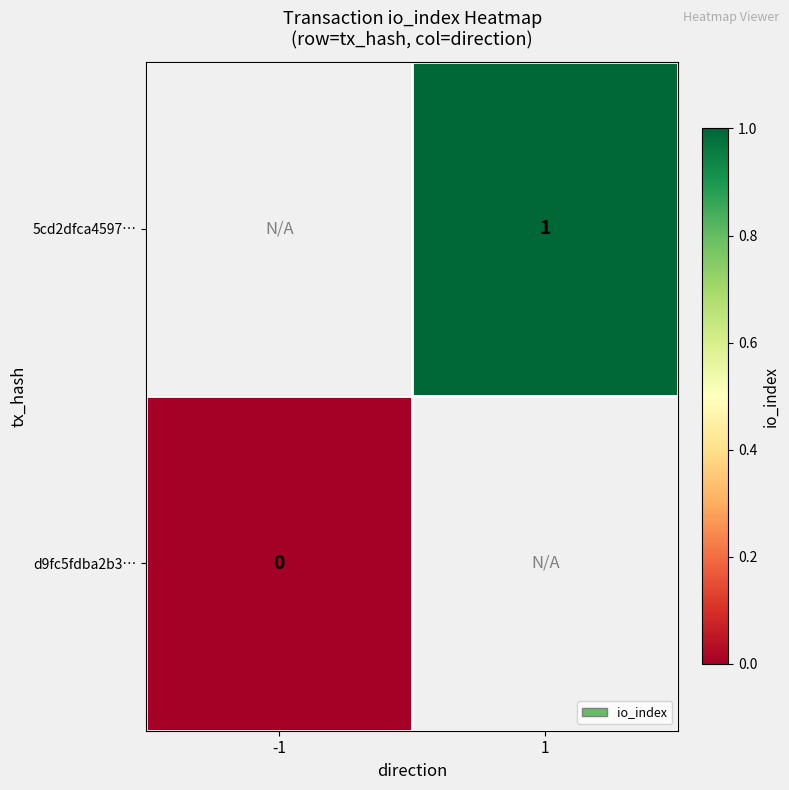

The value of 5cd2dfca4597… at 1 is 0. True or false?

False